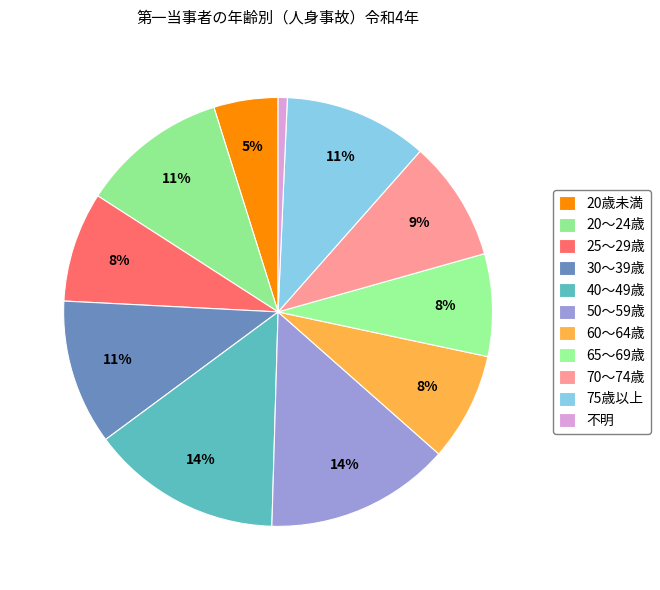

Combined, do 40～49歳 and 20～24歳 account for over 50%?

No